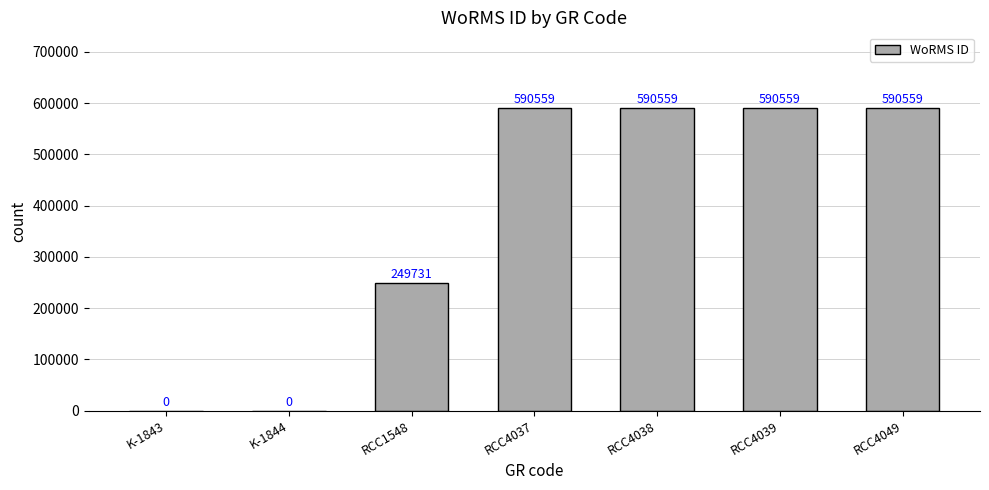

Which has a higher value, RCC4039 or K-1844?

RCC4039